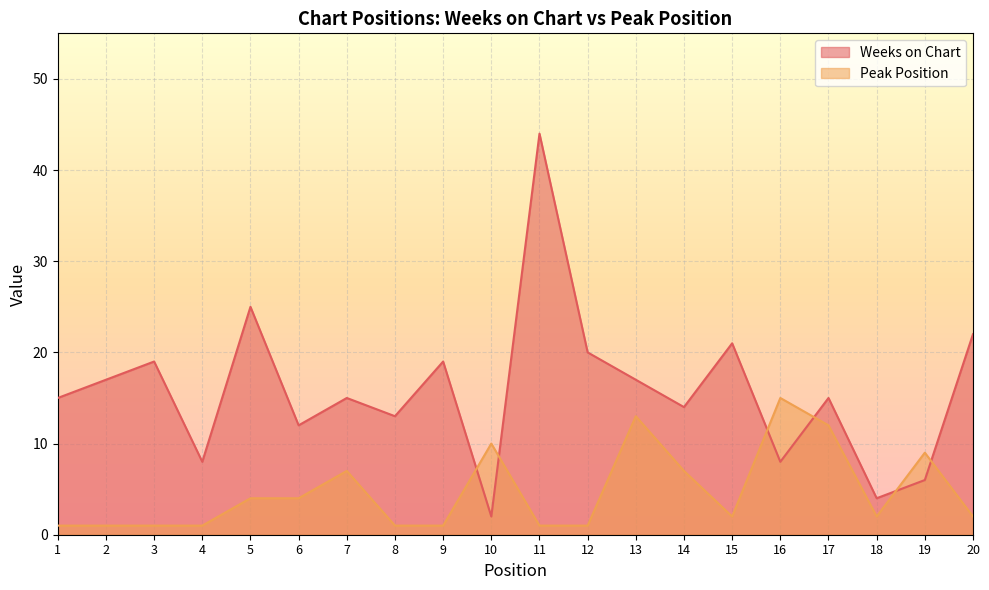

At how many categories does at least one series exceed 1?

20